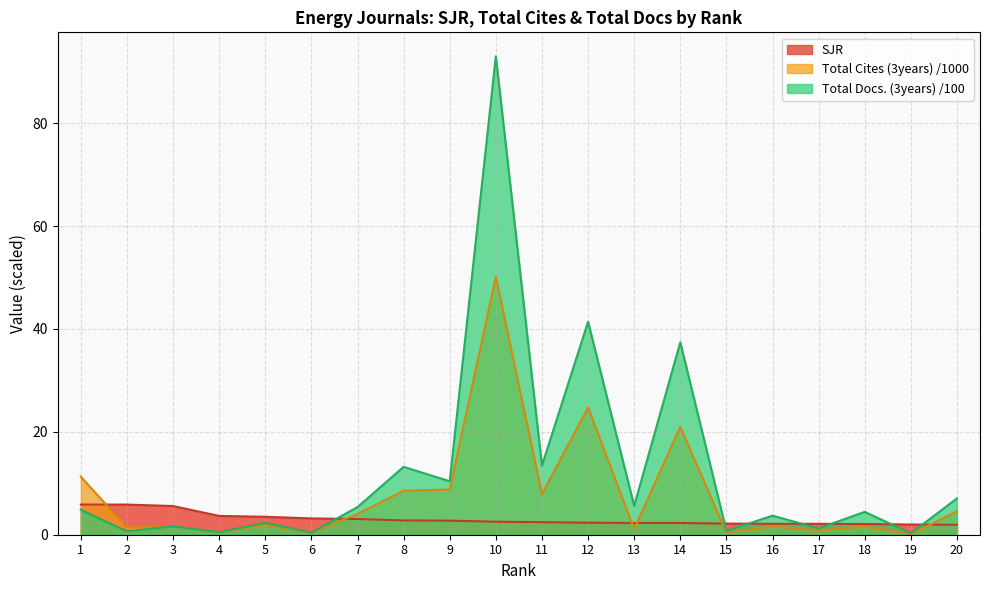

Which has a higher value, 13 or 15?

13